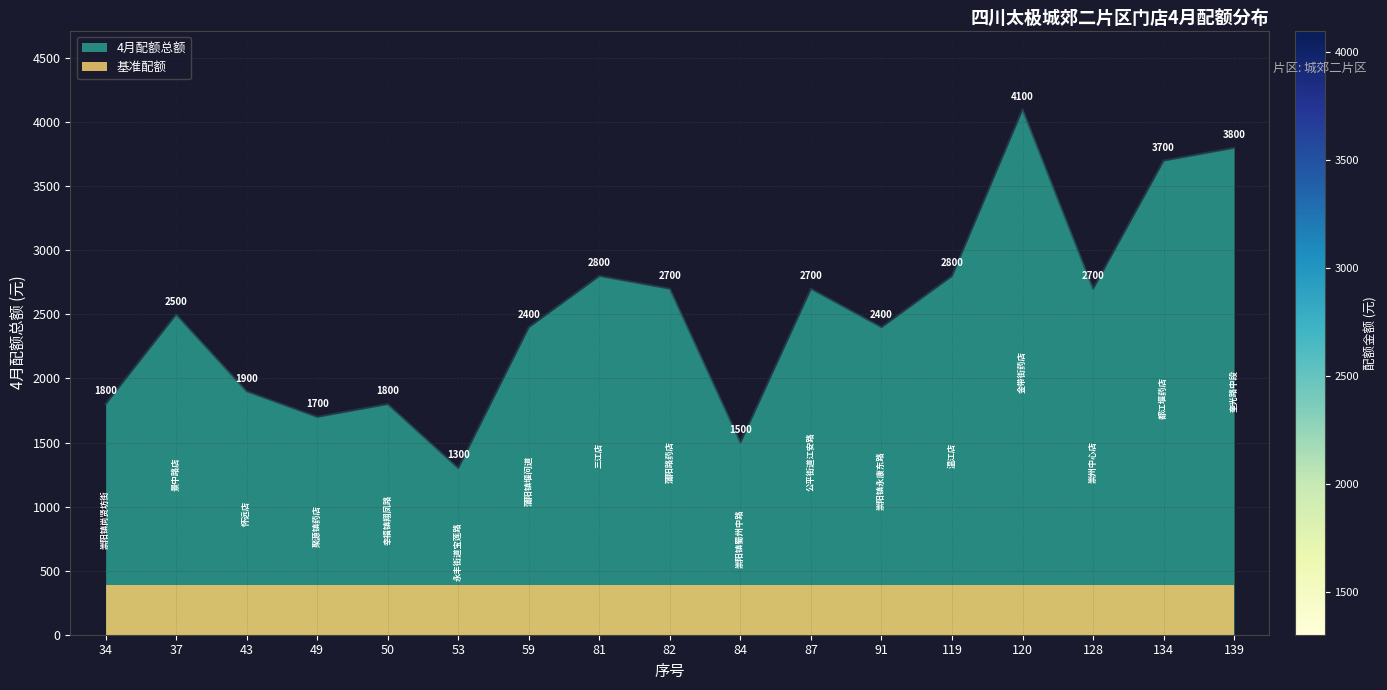

What is the value of the 12th point from the left?

2400